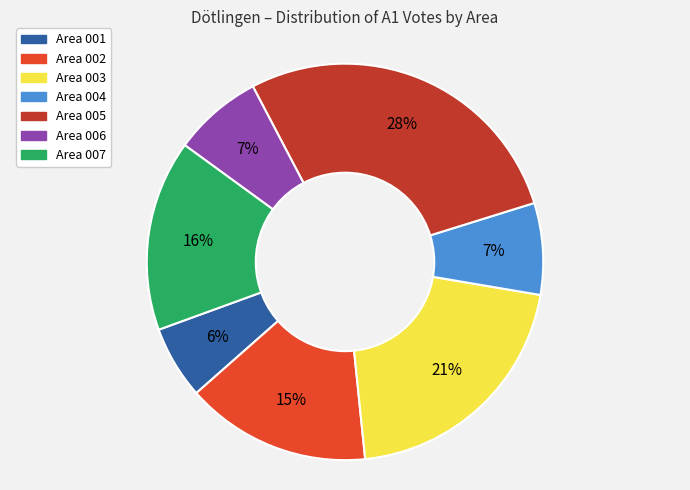

Does any single category account for the majority?

No